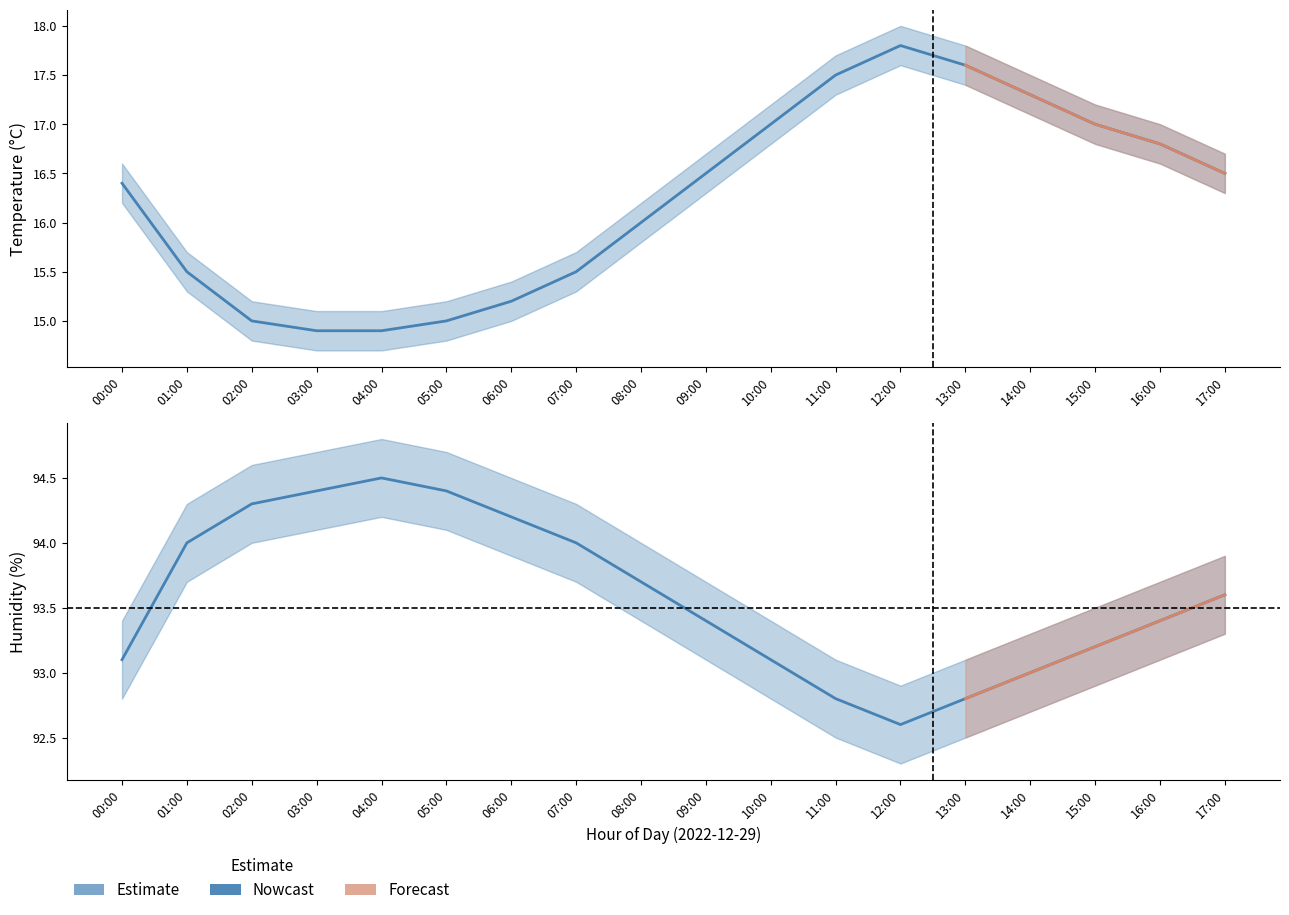

Where is the data nearest to the value 93?

14:00